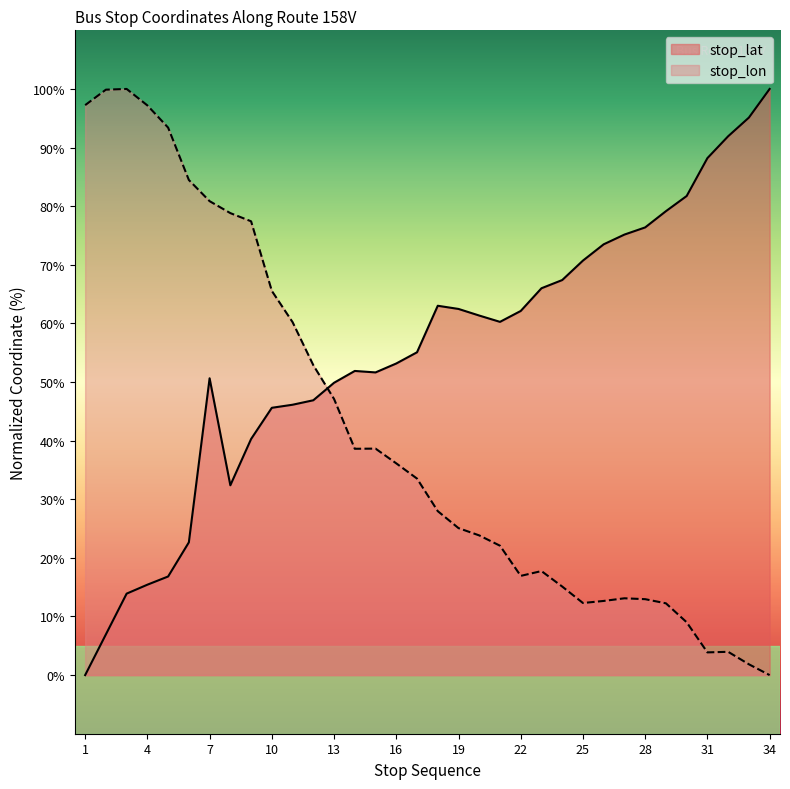

Where is the first local maximum for stop_lon?

3